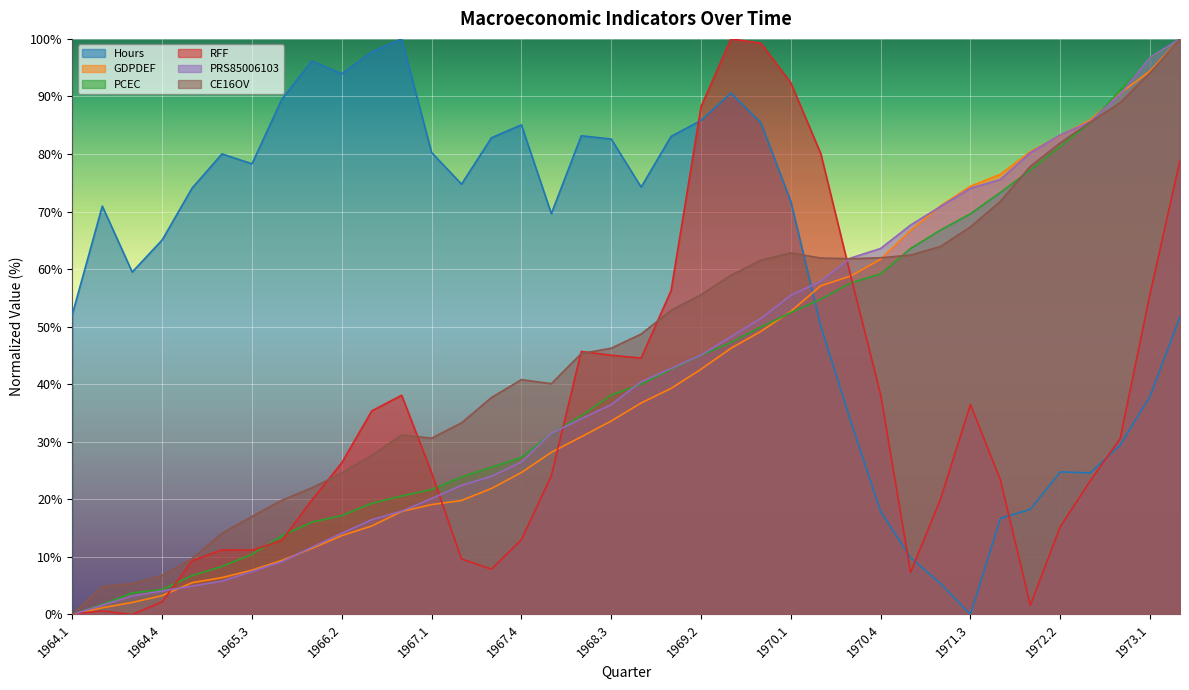

Which series has the largest total across all categories?

Hours